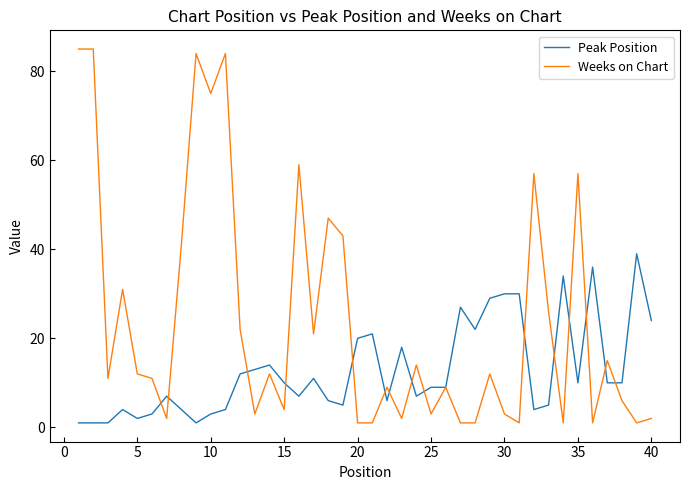

List the series in order of their overall mean, lowest first.

Peak Position, Weeks on Chart